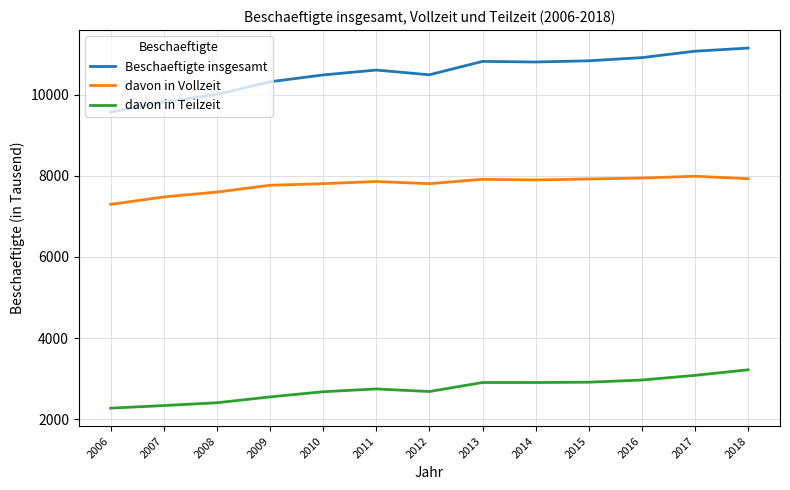

What is the greatest value displayed?

11147